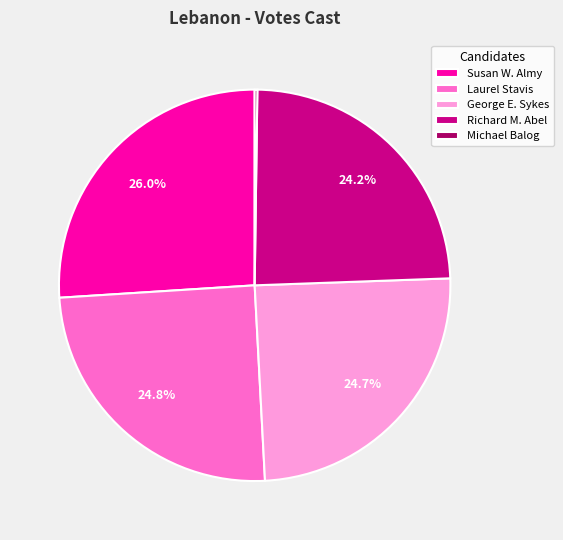

Approximately how many times larger is the value at Richard M. Abel compared to Laurel Stavis?

1.0